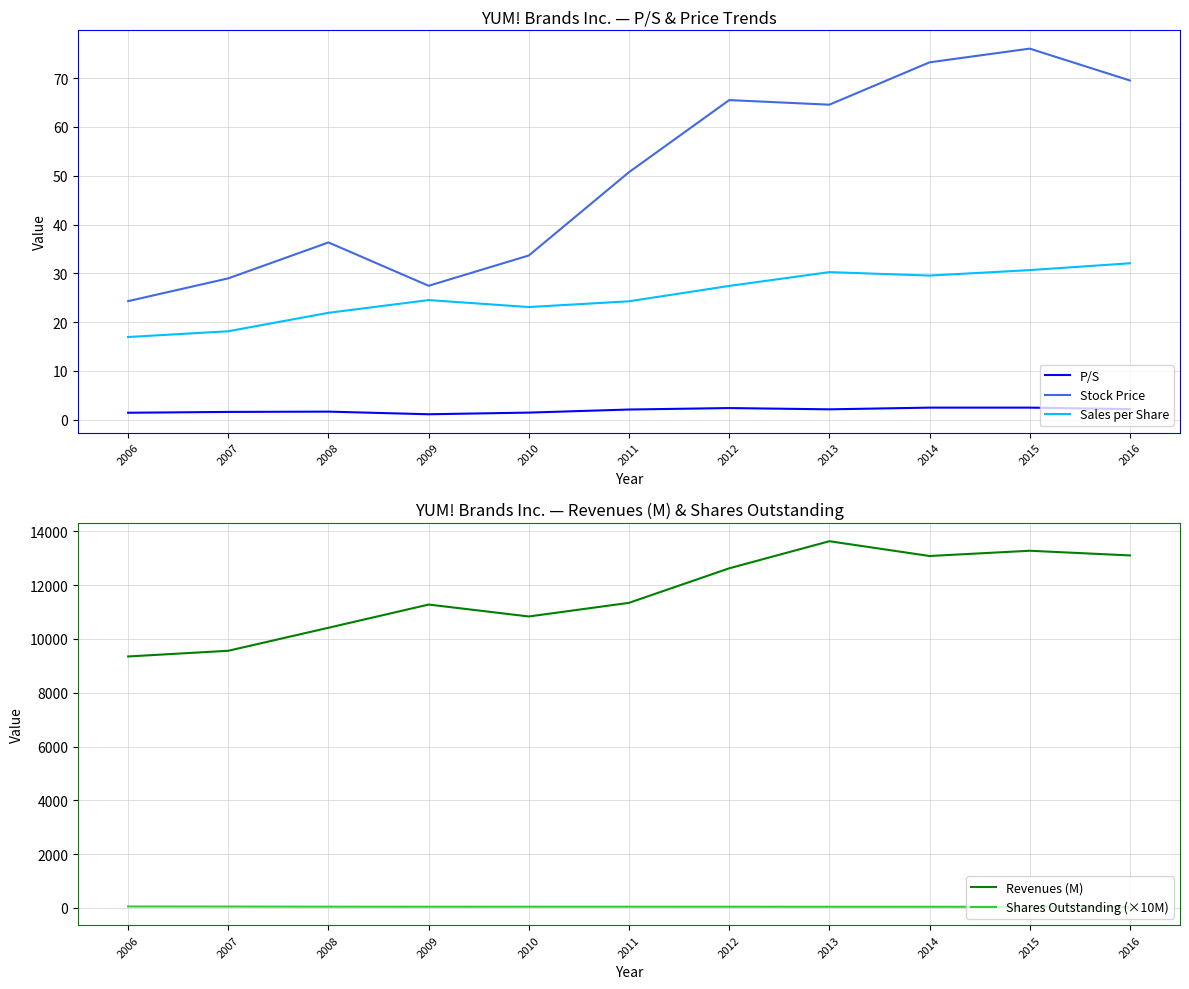

At how many categories does at least one series exceed 3364?

11